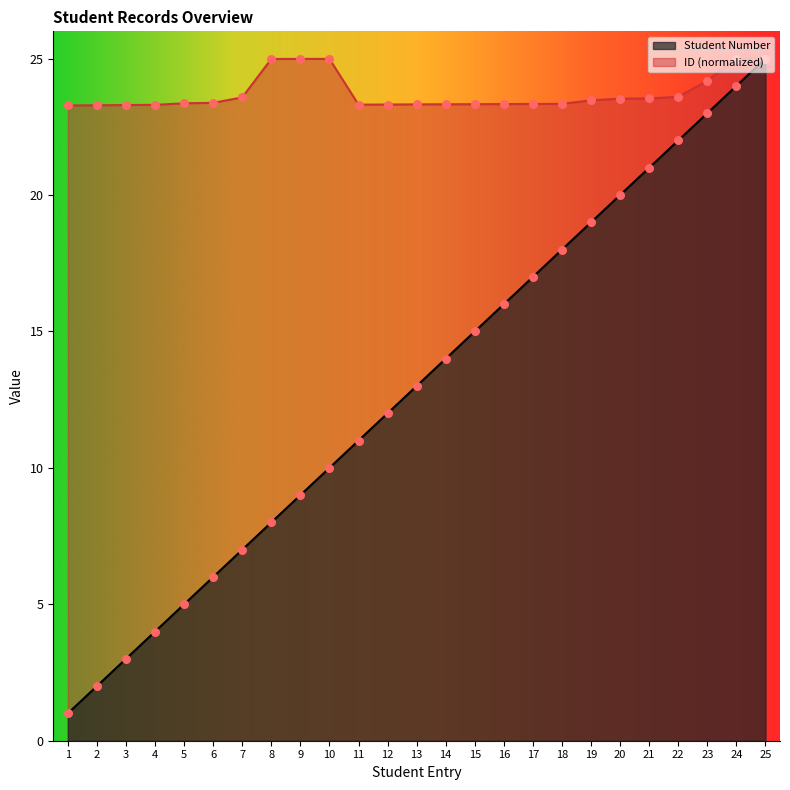

What are all the series names shown in the legend?

Student Number, ID (normalized)